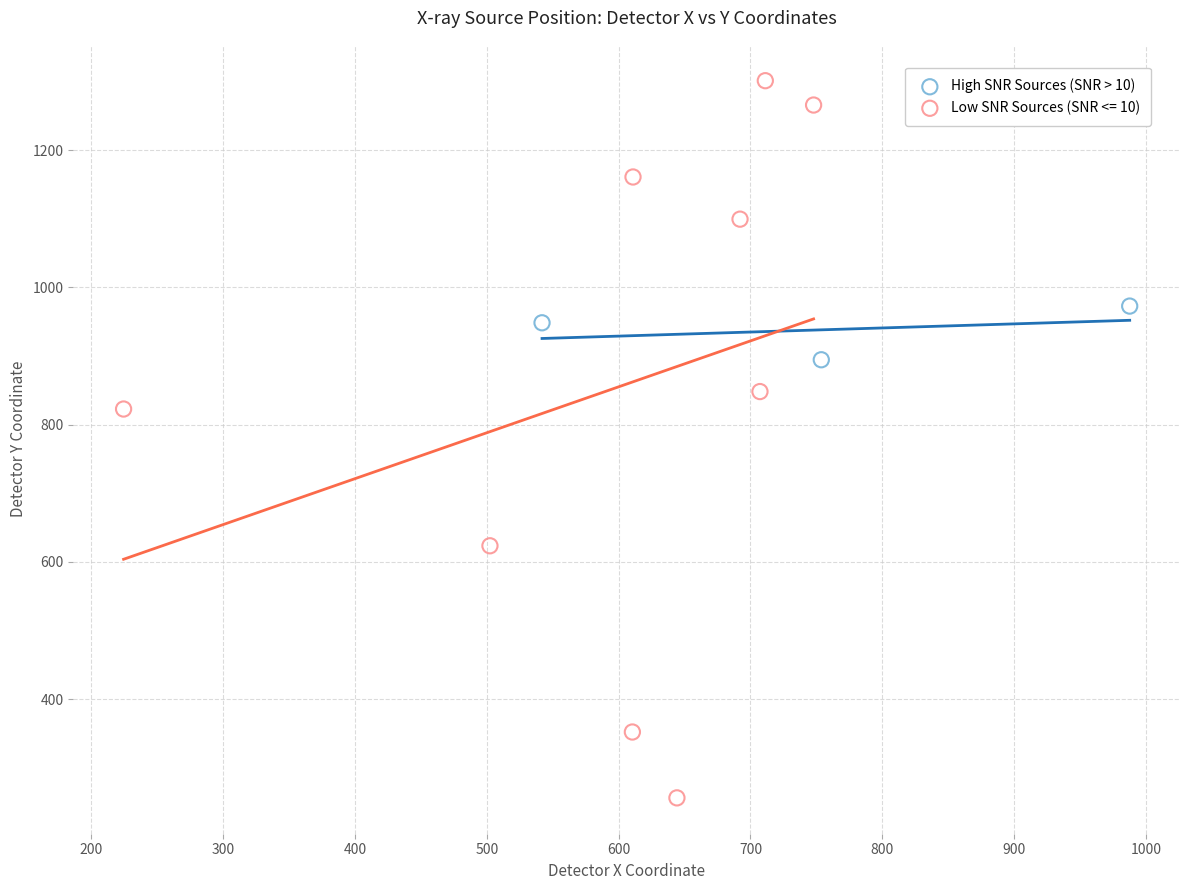

Which series reaches the minimum Y coordinate?

Low SNR Sources (SNR <= 10)